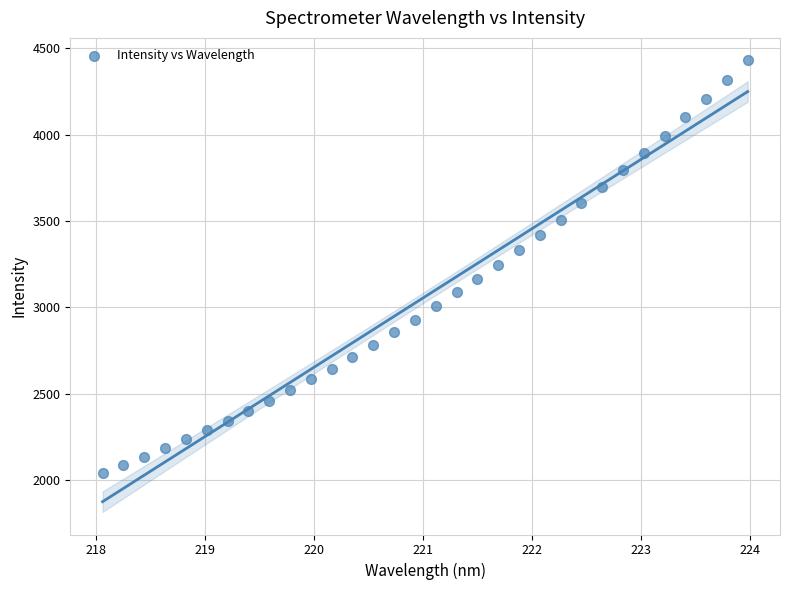

What is the range of Y values (max minus min)?

2388.3